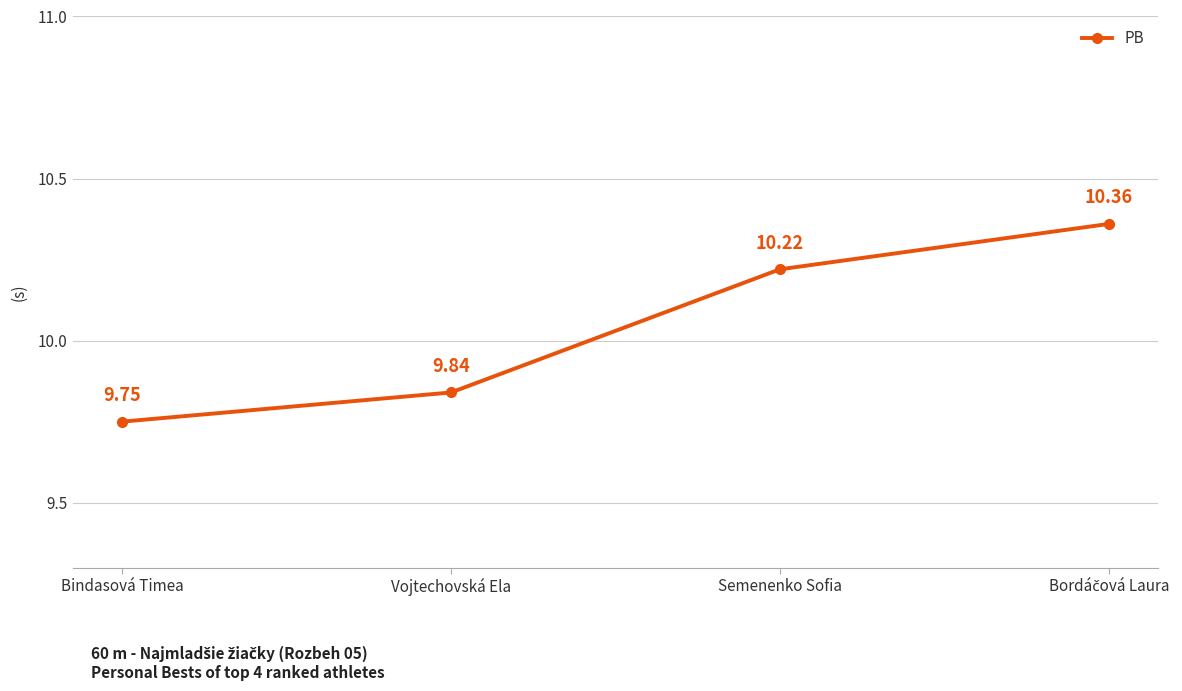

What is the change in value from Bindasová Timea to Semenenko Sofia?

+0.5